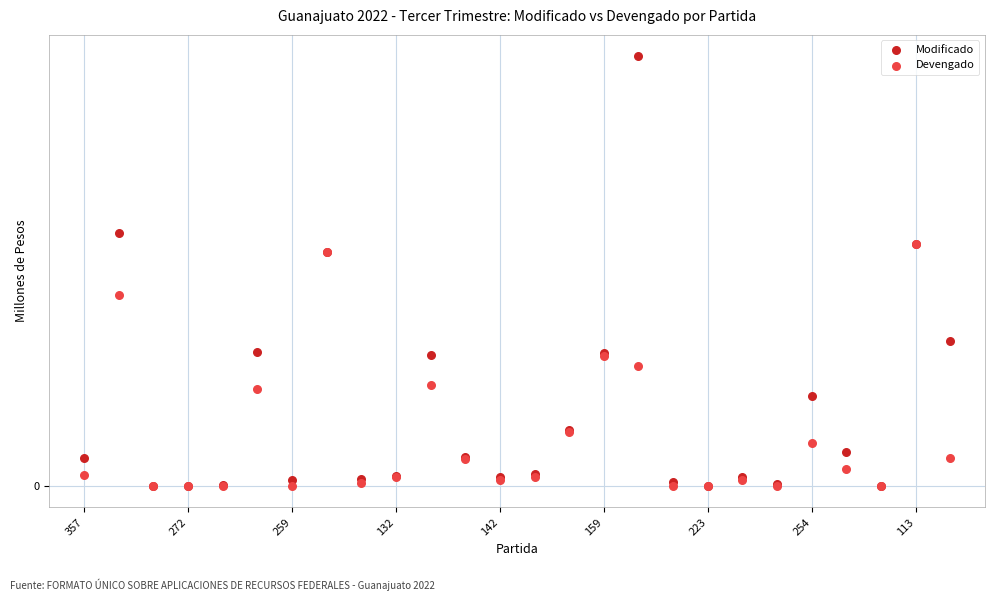

Which series has the largest Y range (max minus min)?

Modificado